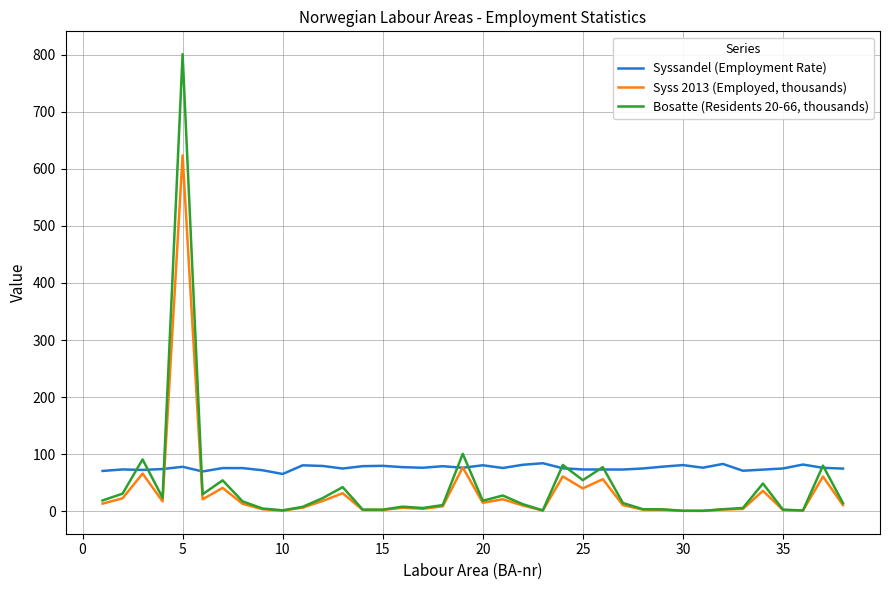

List the series in order of their overall mean, lowest first.

Syss 2013 (Employed, thousands), Bosatte (Residents 20-66, thousands), Syssandel (Employment Rate)